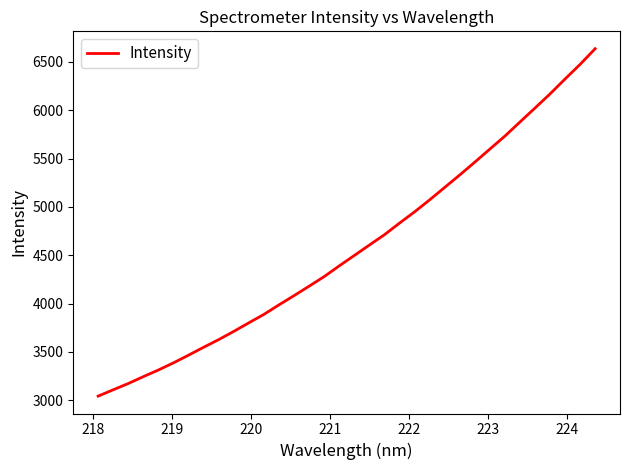

What is the average value?

4580.3